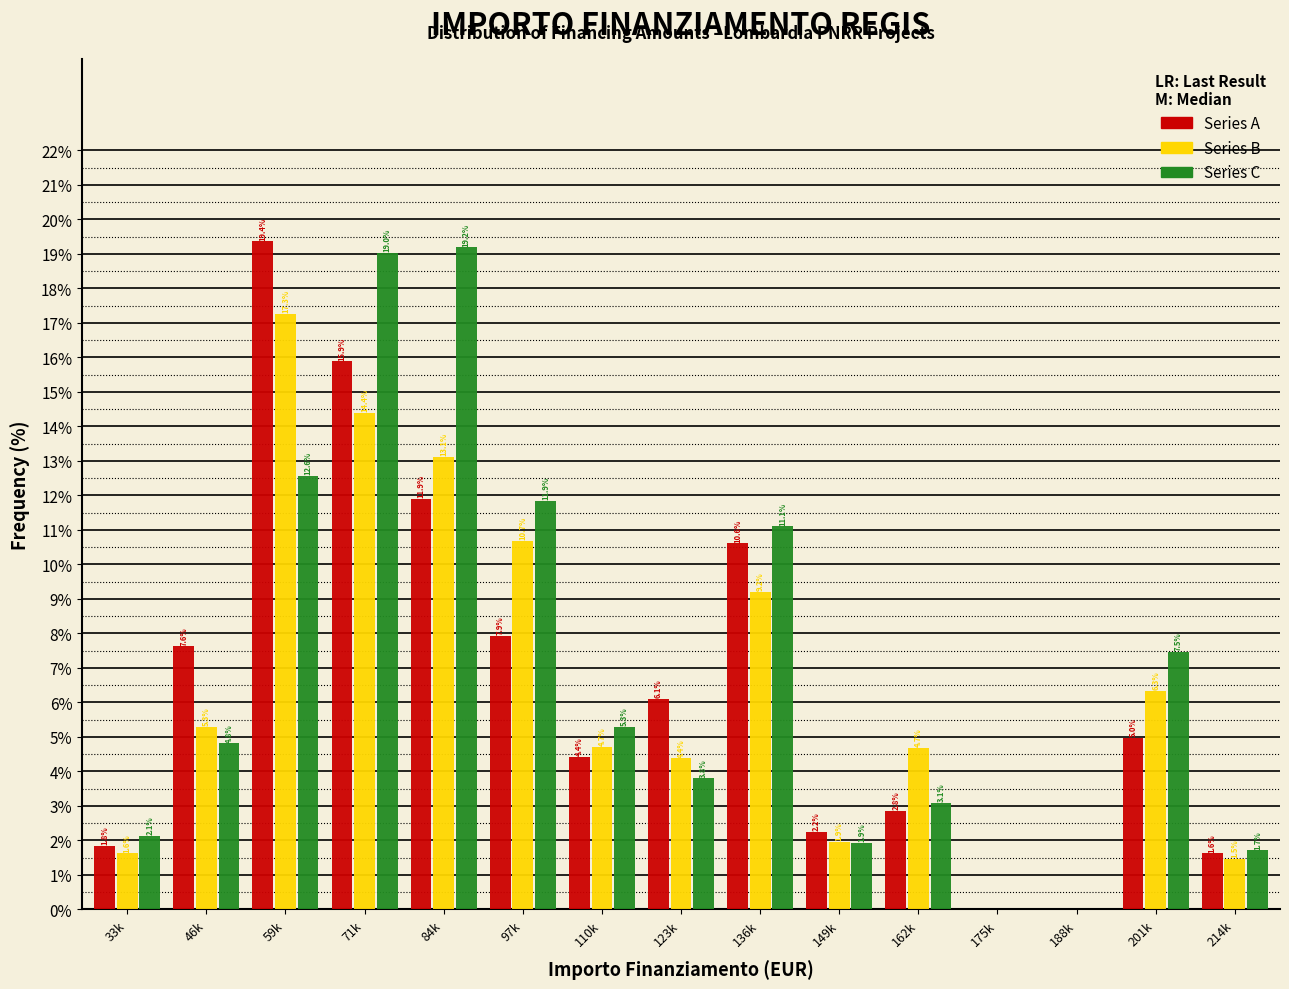

Reading left to right, extract all data points from this chart.

Series A: 33k=1.8	46k=7.6	59k=19.4	71k=15.9	84k=11.9	97k=7.9	110k=4.4	123k=6.1	136k=10.6	149k=2.2	162k=2.8	175k=0.0	188k=0.0	201k=5.0	214k=1.6
Series B: 33k=1.6	46k=5.3	59k=17.3	71k=14.4	84k=13.1	97k=10.7	110k=4.7	123k=4.4	136k=9.2	149k=1.9	162k=4.7	175k=0.0	188k=0.0	201k=6.3	214k=1.5
Series C: 33k=2.1	46k=4.8	59k=12.6	71k=19.0	84k=19.2	97k=11.9	110k=5.3	123k=3.8	136k=11.1	149k=1.9	162k=3.1	175k=0.0	188k=0.0	201k=7.5	214k=1.7